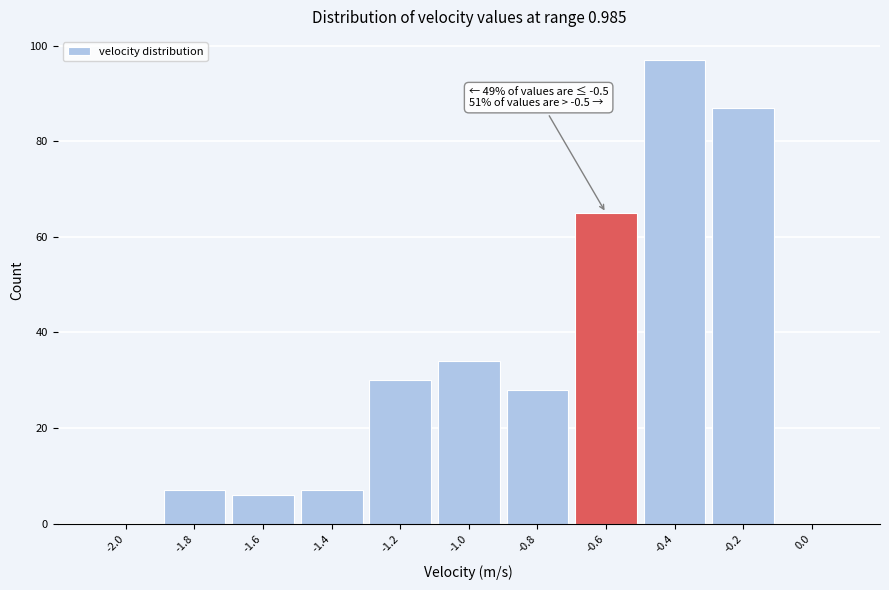

Reading right to left, transcribe all the data shown in this chart.

0.0=0	-0.2=87	-0.4=97	-0.6=65	-0.8=28	-1.0=34	-1.2=30	-1.4=7	-1.6=6	-1.8=7	-2.0=0